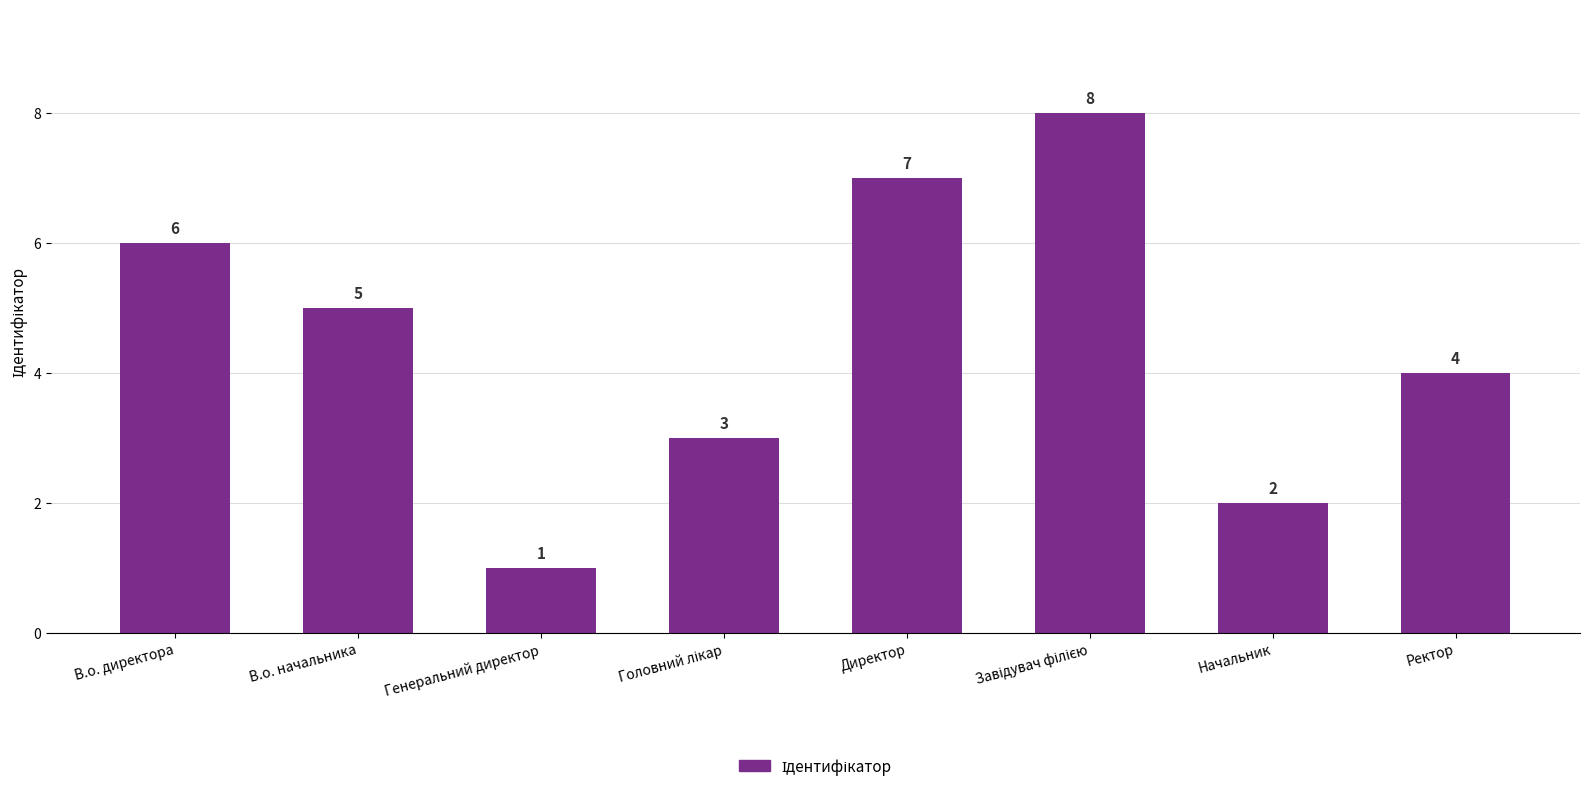

What value does the data have at В.о. директора?

6